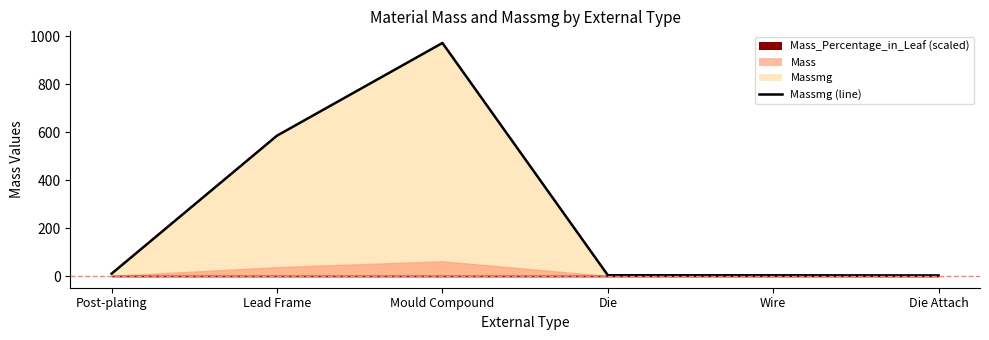

At which label does the data first exceed 10?

Lead Frame